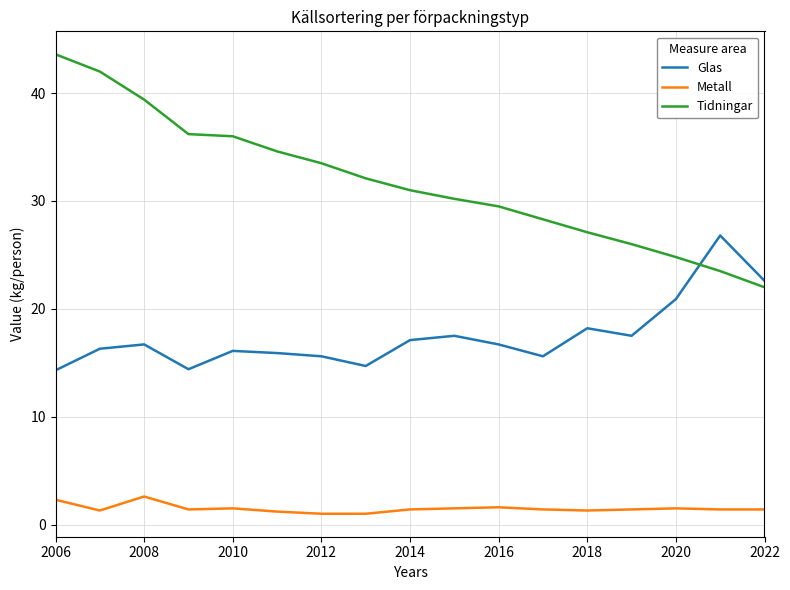

Which series has the widest spread of values?

Tidningar